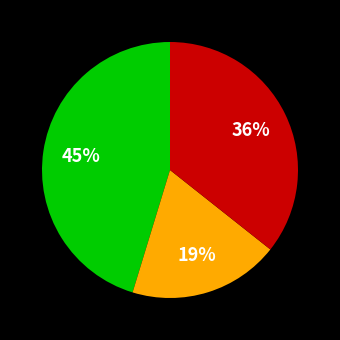

Does any single category account for the majority?

No